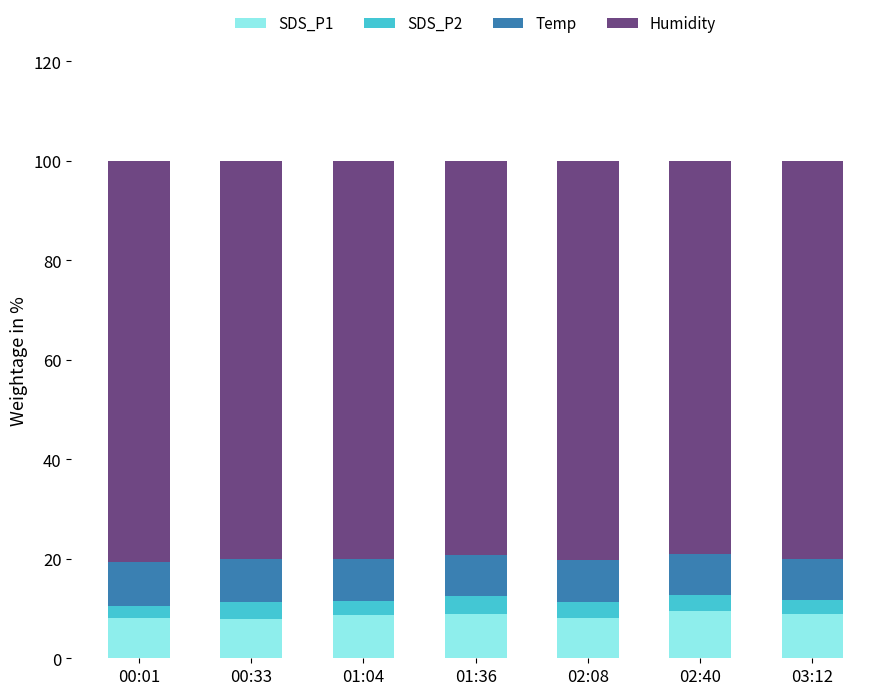

What is the total value across all series at 02:08?

100.0